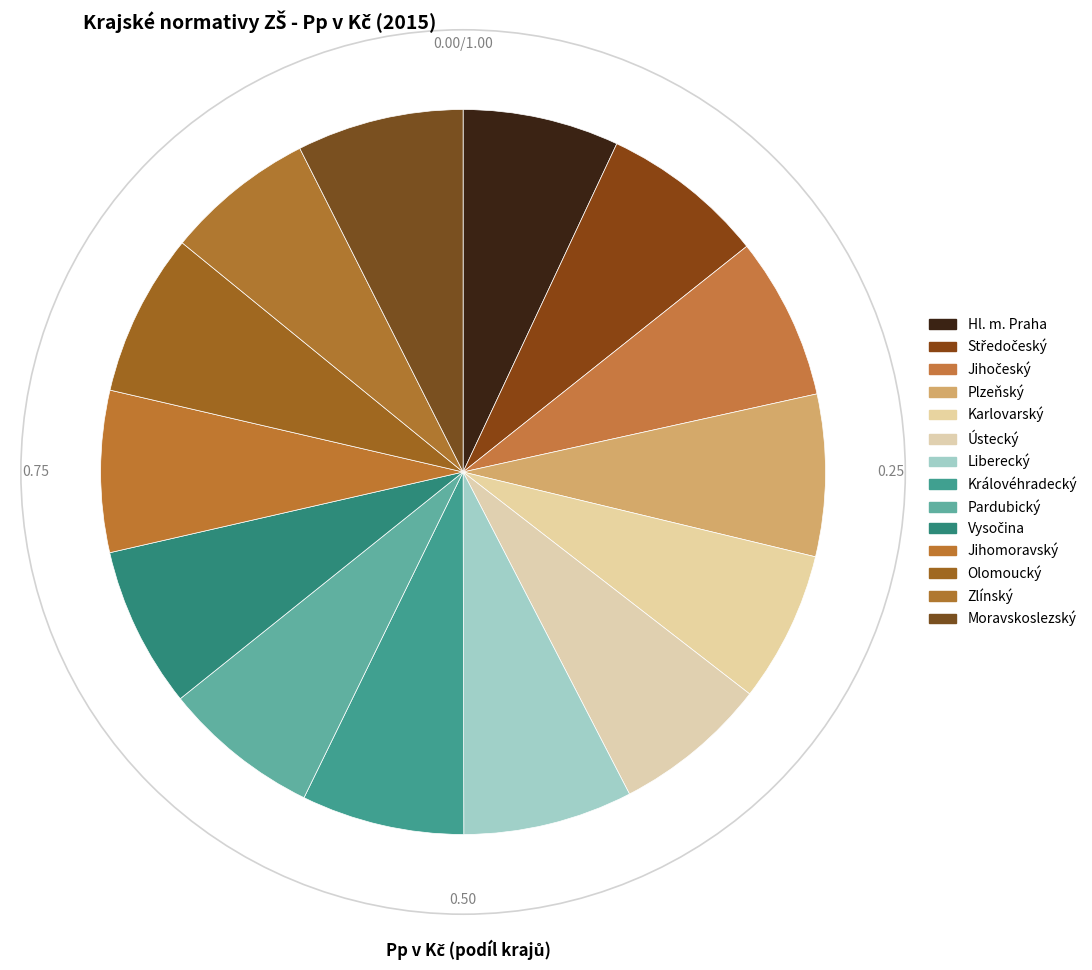

How many segments does this pie chart have?

14